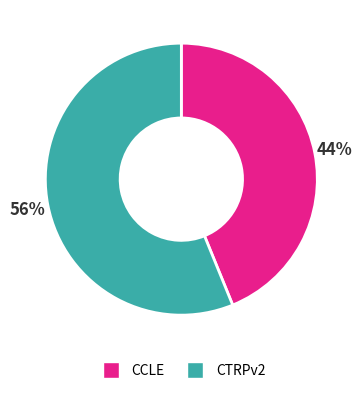

True or false: CTRPv2 accounts for 71% of the total.

False